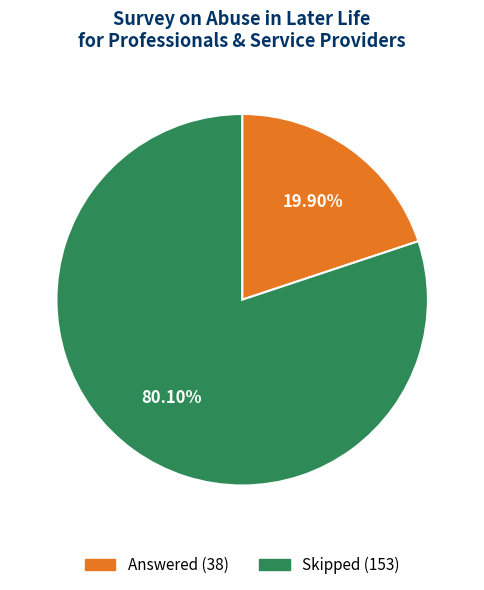

To the nearest percent, what is the difference between the largest and smallest slice percentages?

60%